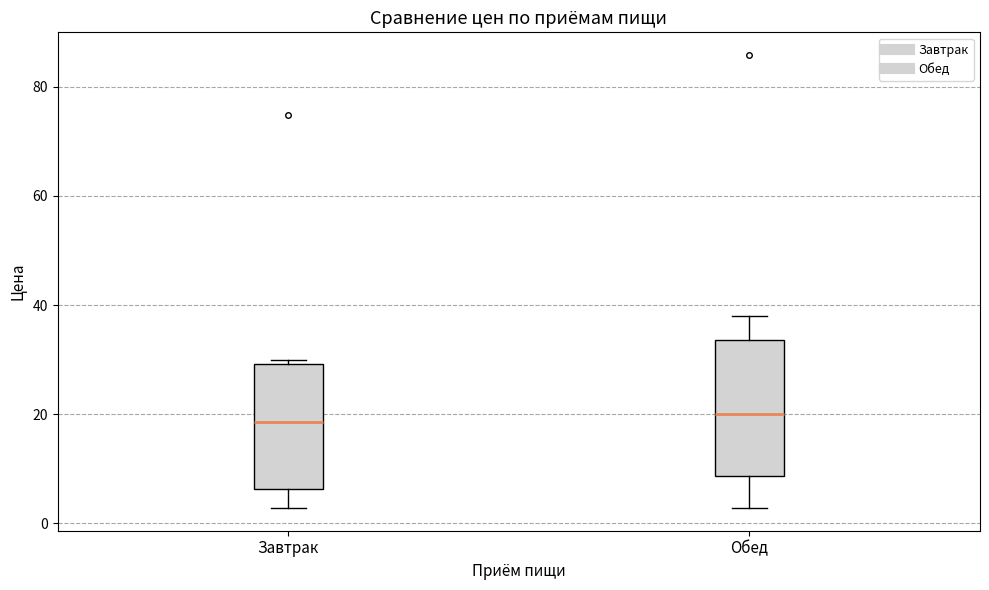

Where does the upper whisker of the box for Обед end on the y-axis? The values are not printed on the chart, so give them approximately, as read against the axis.

38